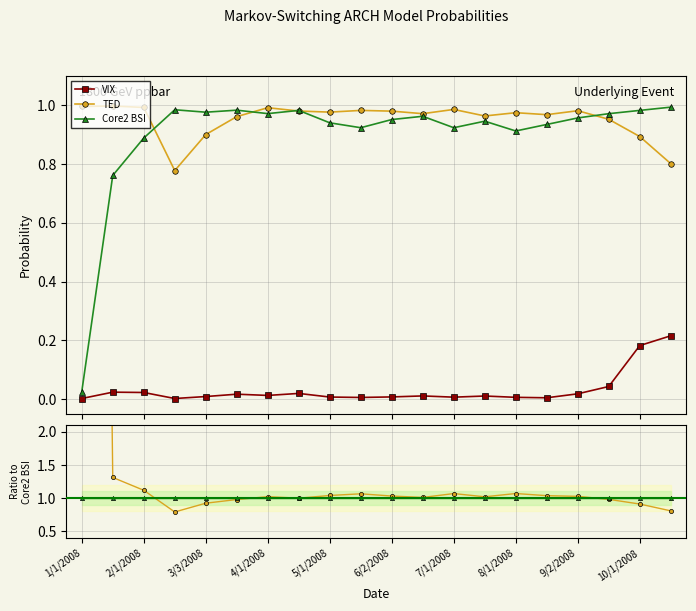

How many lines are shown in the chart?

3